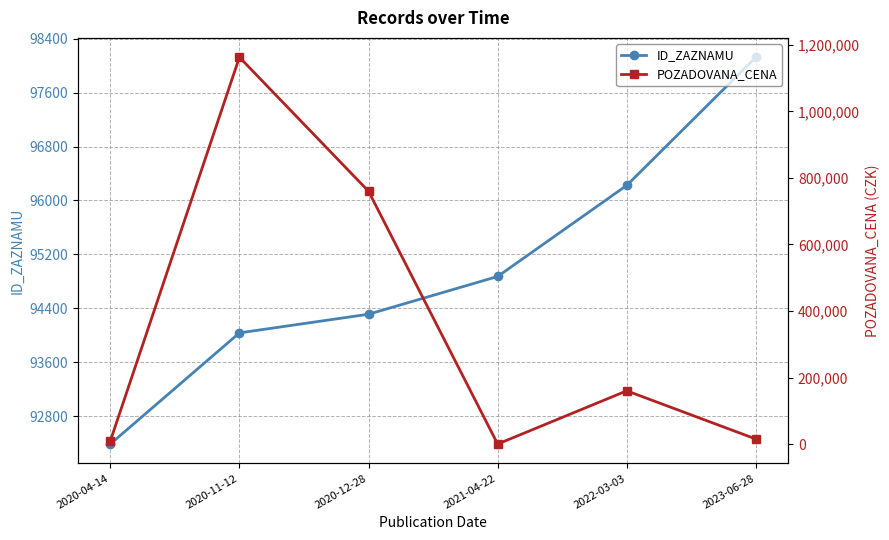

What is the difference between the ID_ZAZNAMU values at 2020-11-12 and 2023-06-28?

4090